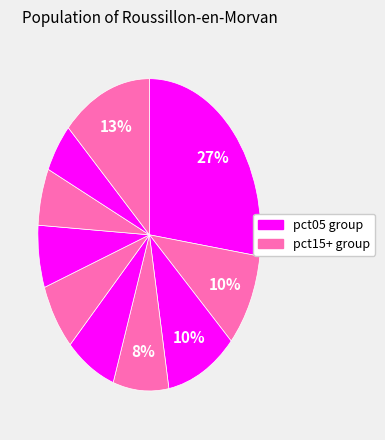

How many segments does this pie chart have?

10